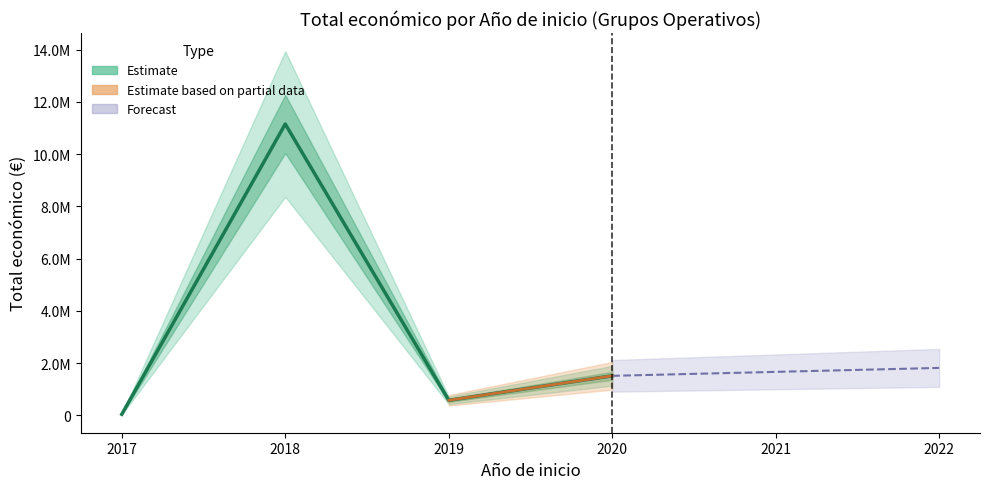

Count the number of values greater than 1513726.

2